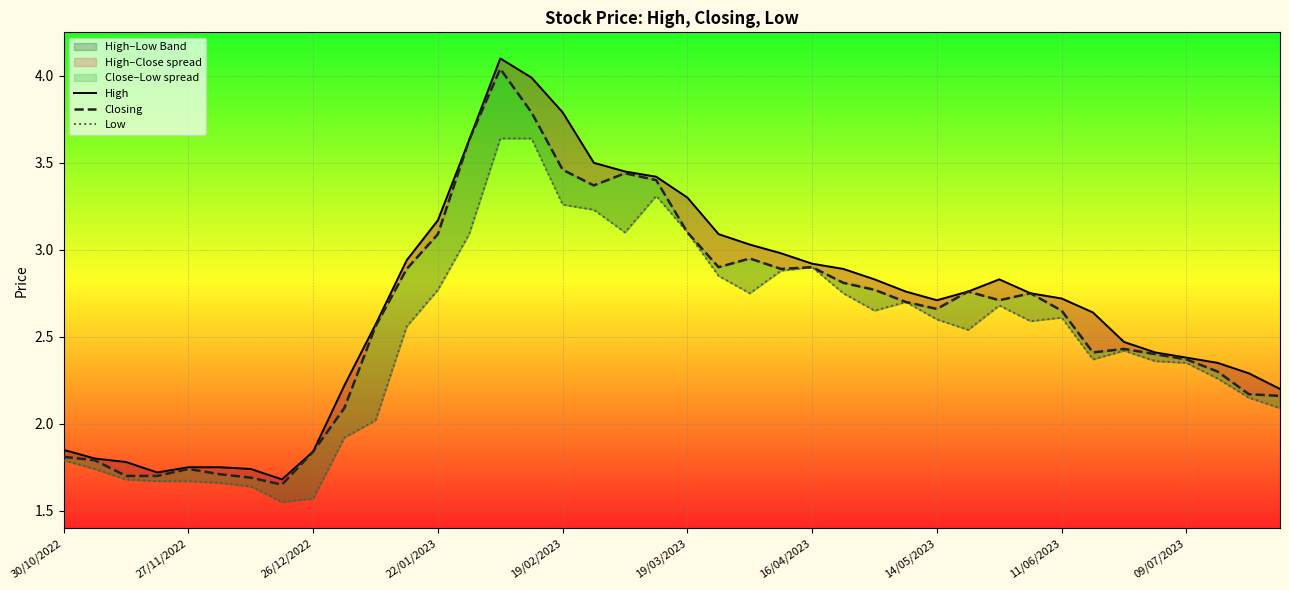

True or false: Closing has a value of 0.6 at 27/11/2022.

False